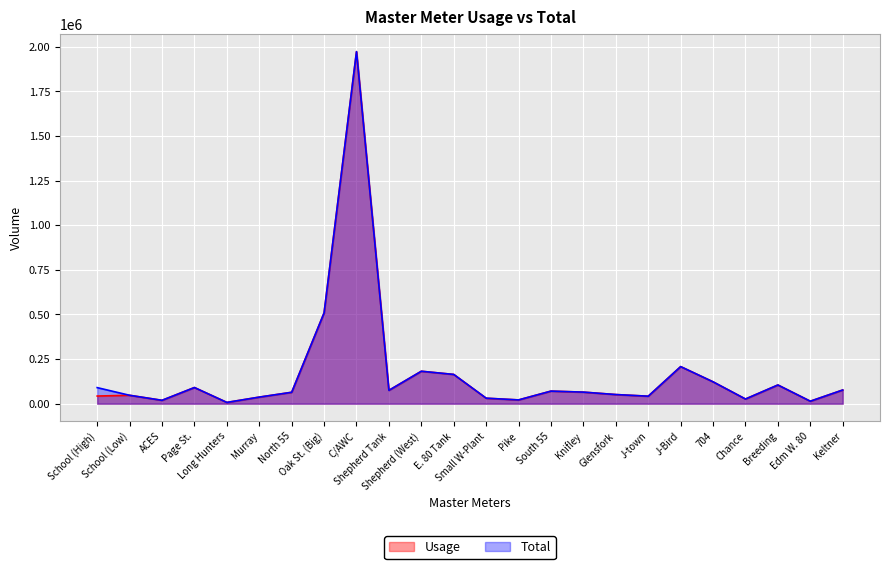

List the labels in order of Total value, smallest first.

Long Hunters, Edm W. 80, ACES, Pike, Chance, Small W-Plant, Murray, J-town, School (Low), Glensfork, North 55, Knifley, South 55, Shepherd Tank, Keltner, School (High), Page St., Breeding, 704, E. 80 Tank, Shepherd (West), J-Bird, Oak St. (Big), C/AWC